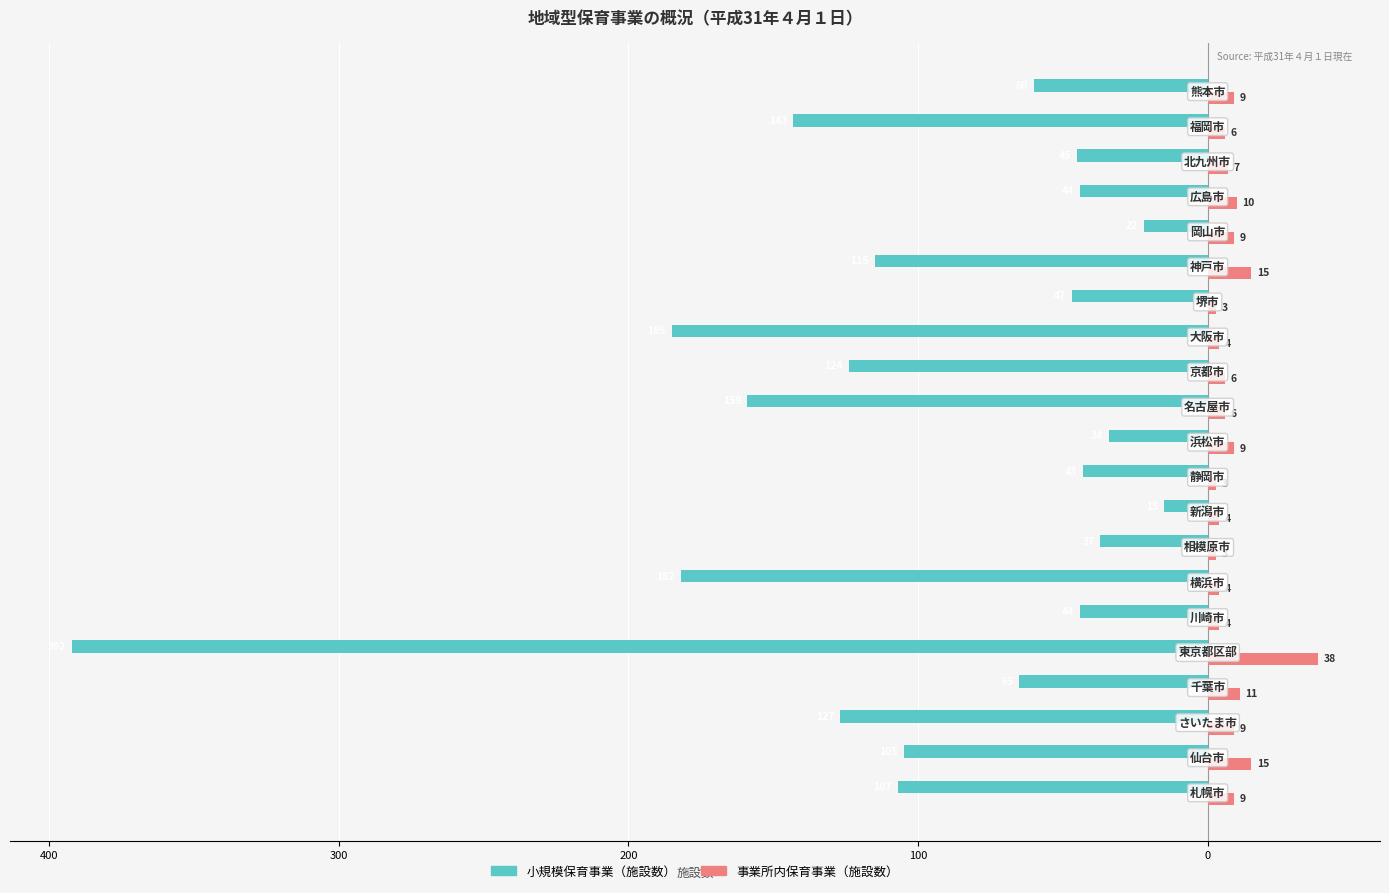

What are all the series names shown in the legend?

小規模保育事業（施設数）, 事業所内保育事業（施設数）